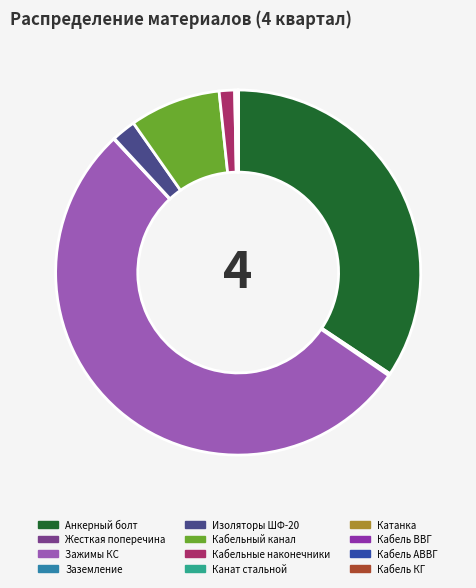

Is Зажимы КС the majority of the pie?

Yes